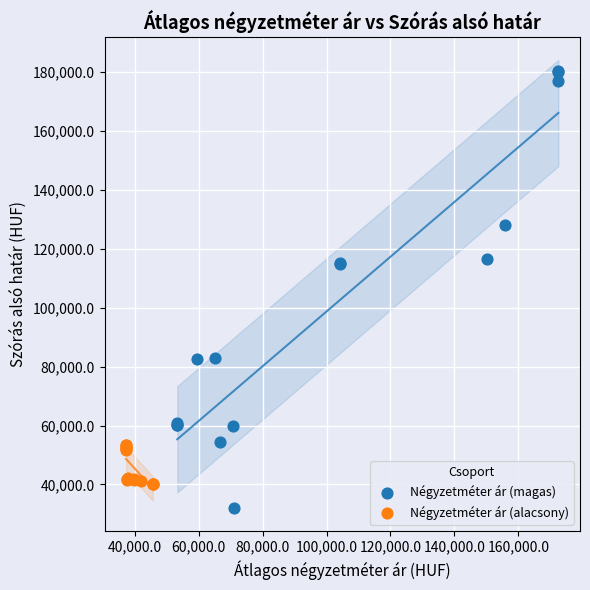

Which series reaches the minimum Y coordinate?

Négyzetméter ár (magas)